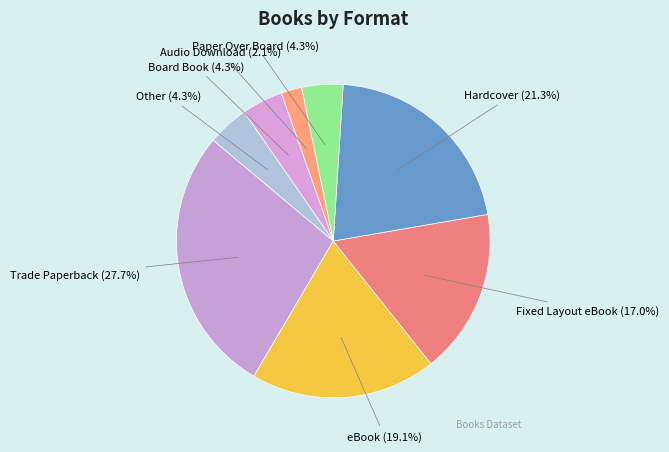

Which category has the smallest portion of the pie?

Audio Download